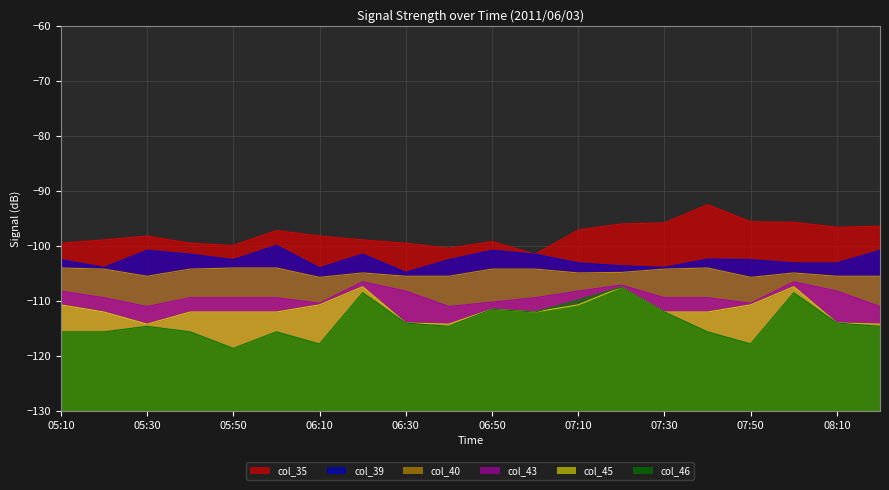

The value of col_46 at 07:20 is -60.2. True or false?

False